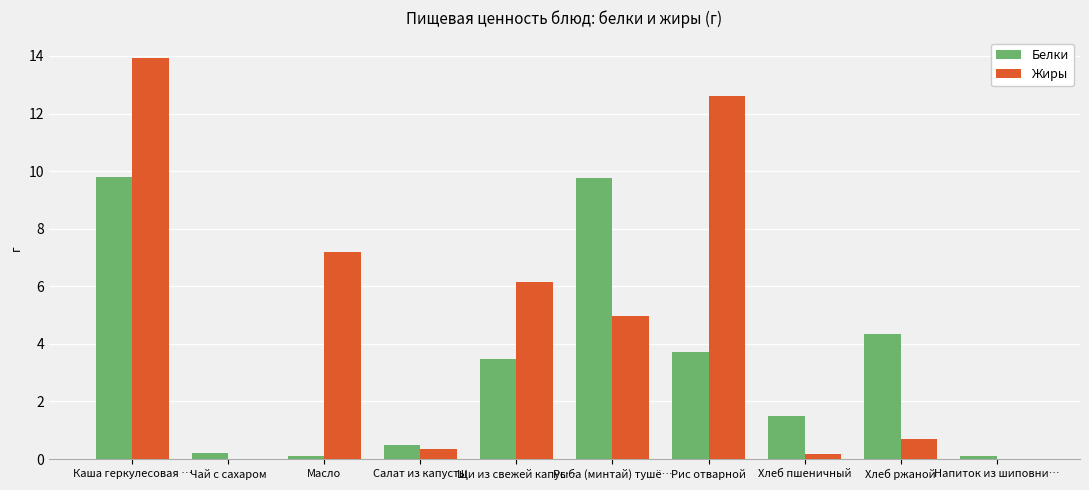

Where does the Жиры series first go above 4?

Каша геркулесовая …